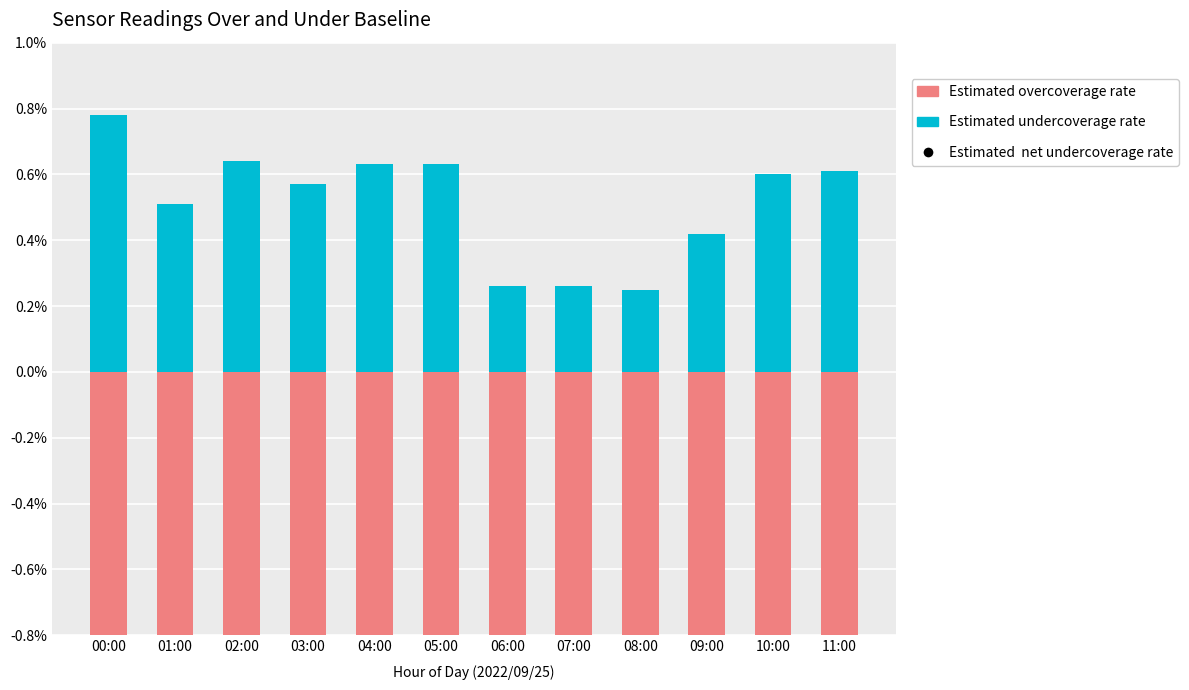

At how many categories does at least one series exceed 0?

12